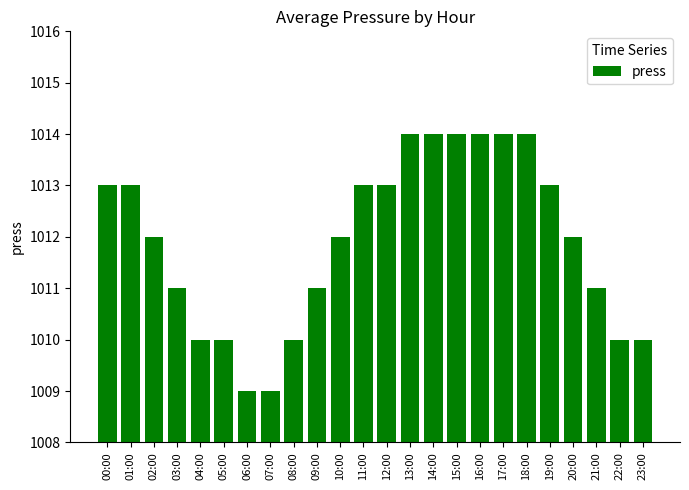

The value at 02:00 is 1614. True or false?

False